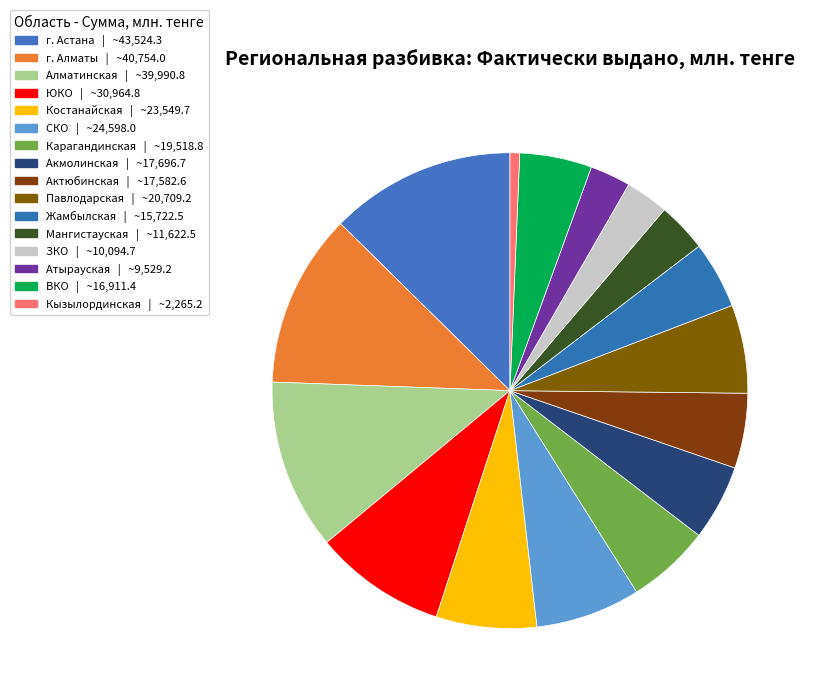

How many segments does this pie chart have?

16